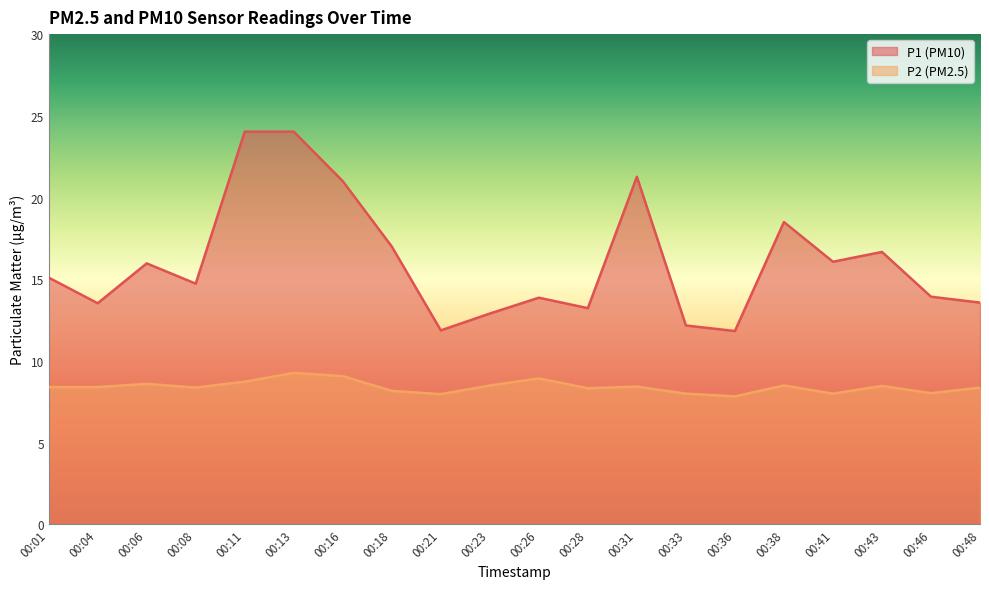

What is the sum of all P1 values?

321.3